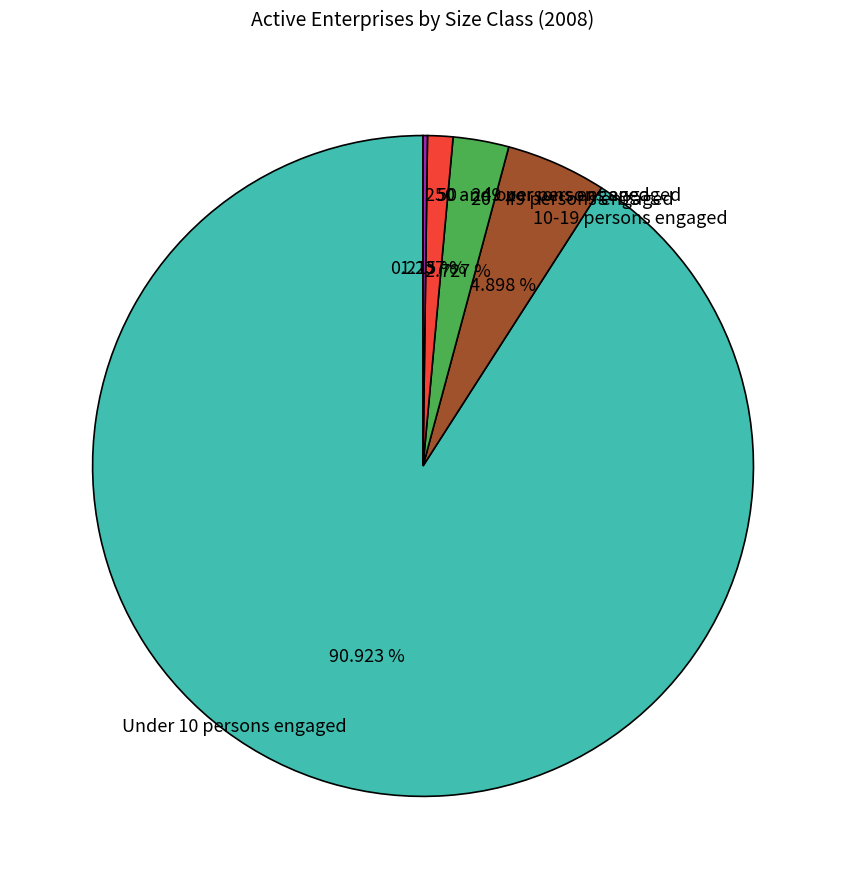

Which category has the biggest portion of the pie?

Under 10 persons engaged